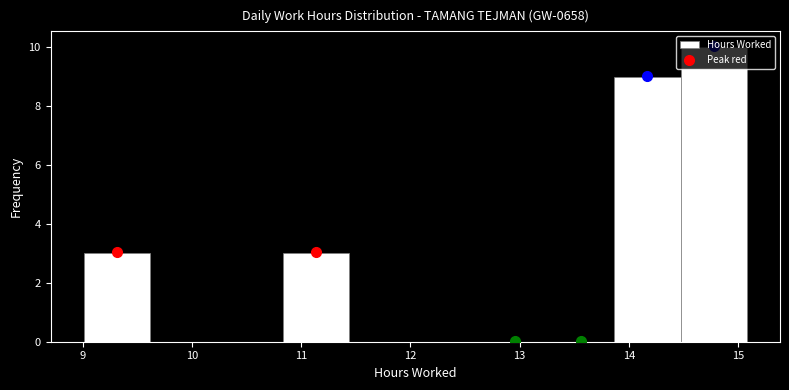

Reading left to right, transcribe this chart: for each bar, give the range it covers on the x-axis and its height. Neither the bar edges nor the heights are printed on the chart, so give them approximately, as read against the axes.

9.0 to 9.6: 3
9.6 to 10.2: 0
10.2 to 10.8: 0
10.8 to 11.4: 3
11.4 to 12.0: 0
12.0 to 12.7: 0
12.7 to 13.3: 0
13.3 to 13.9: 0
13.9 to 14.5: 9
14.5 to 15.1: 10